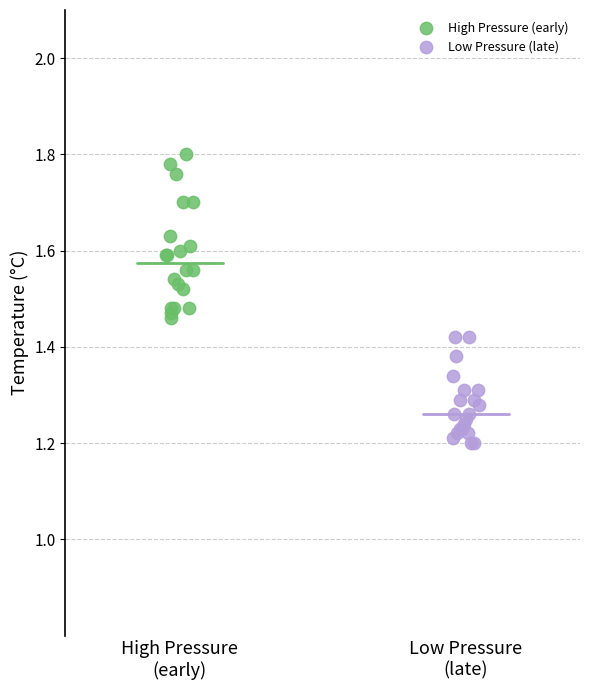

Which series contains the lowest Y value?

Low Pressure (late)